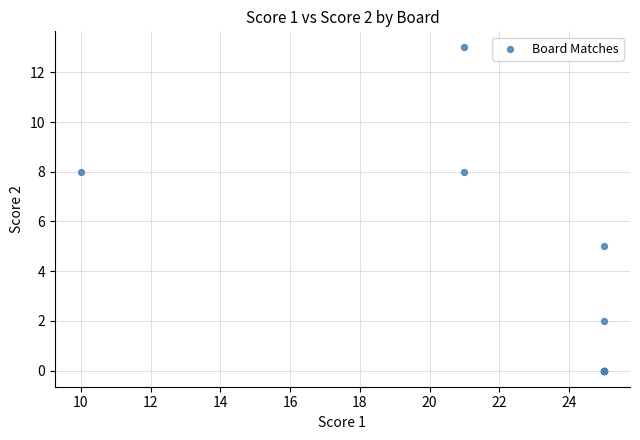

What Y value in the scatter plot is closest to 6?

5